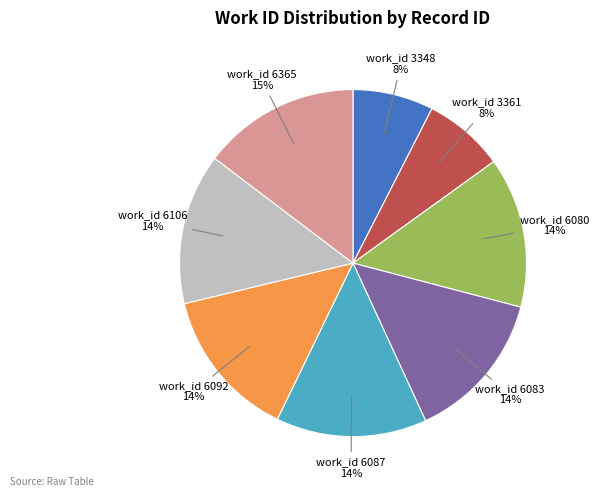

Is there any slice that represents more than half of the pie?

No